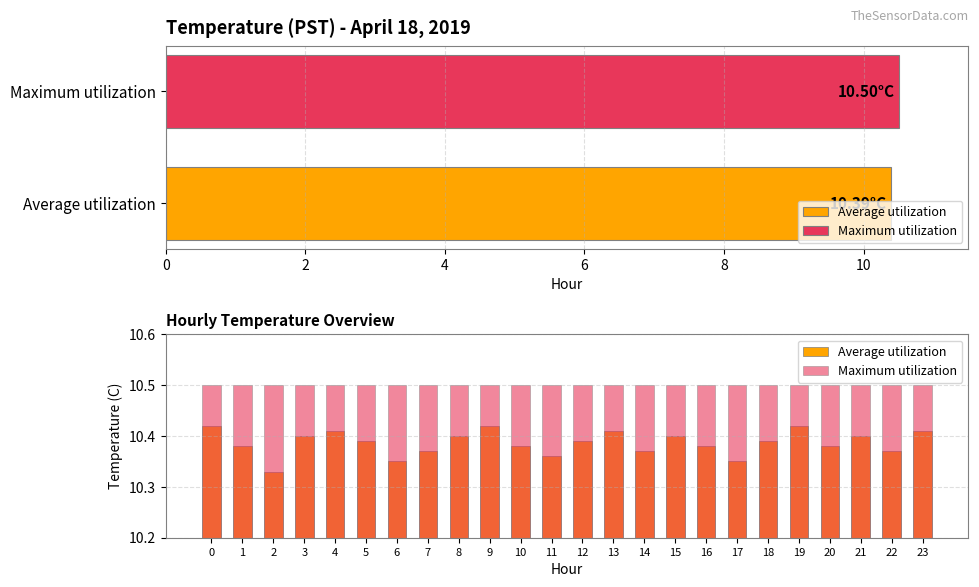

What is the label of the 9th bar from the right?

15